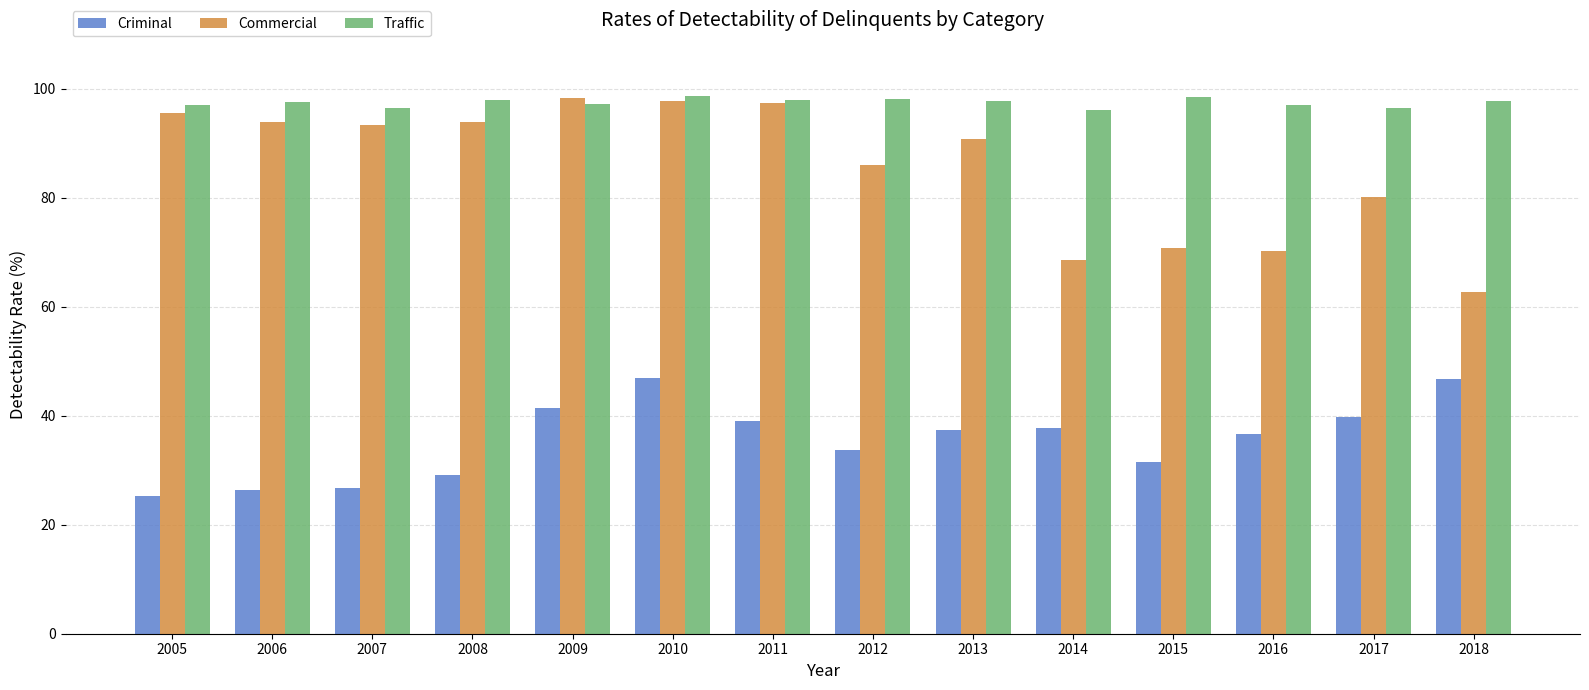

What is the sum of all Commercial values?

1199.6